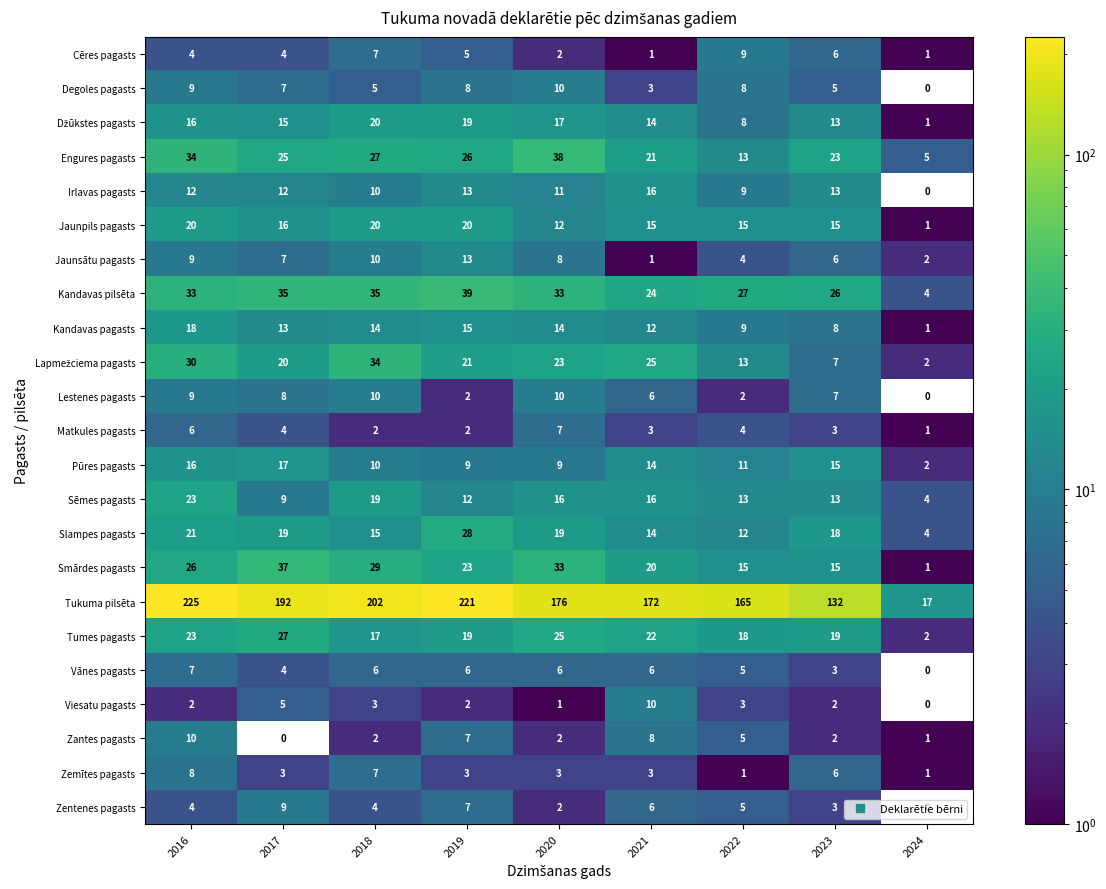

How many values in the Smārdes pagasts series are below 23?

4